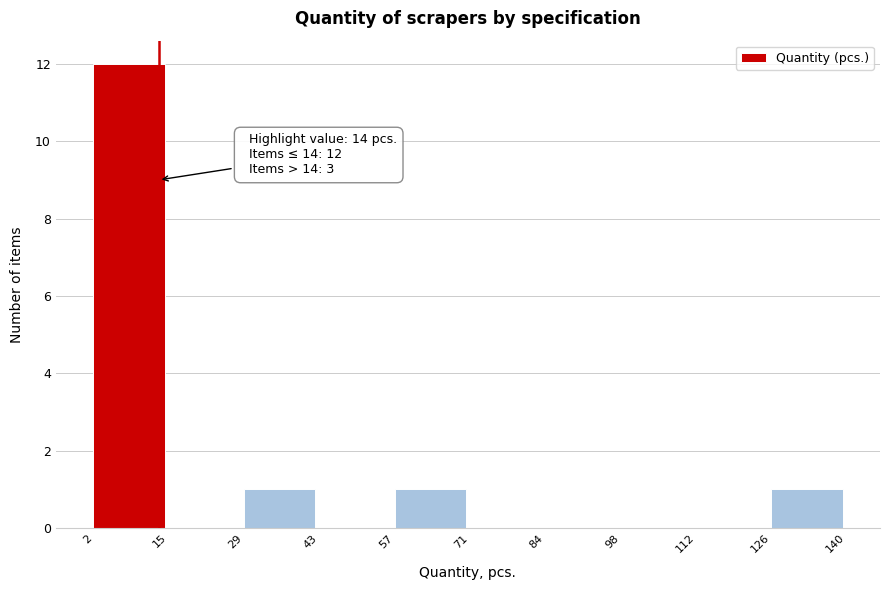

Which range on the x-axis has the tallest bar?

2 to 15